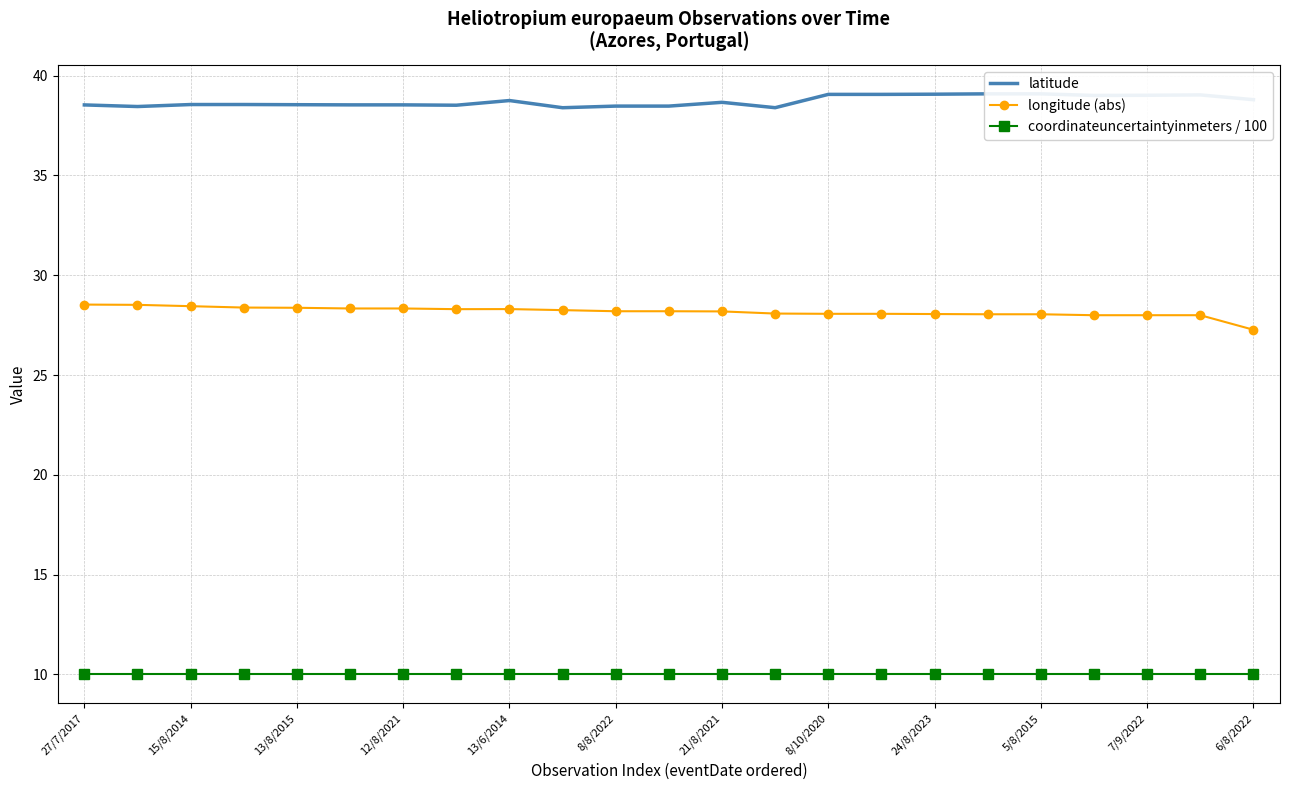

True or false: coordinateuncertaintyinmeters / 100 and latitude cross at least once.

False